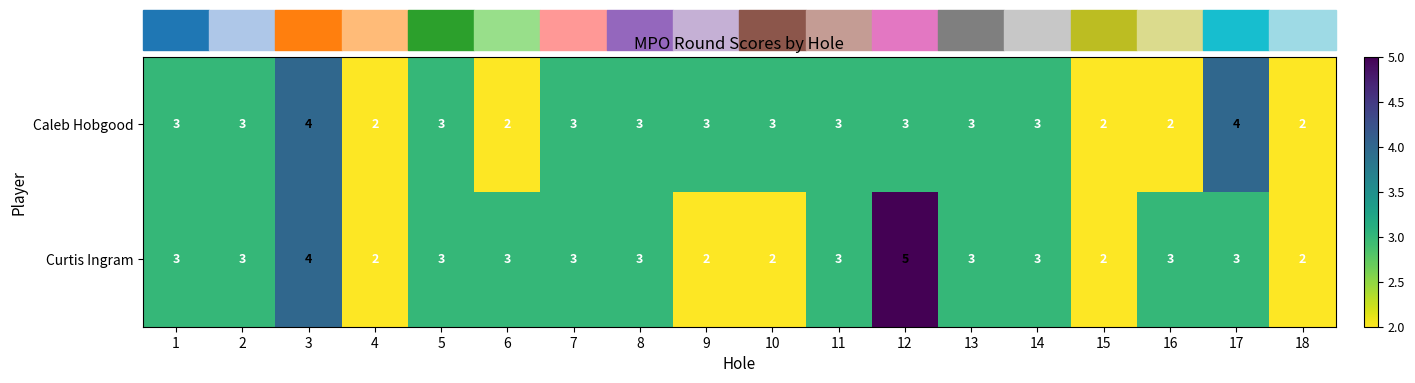

What is the total value across all series at 10?

5